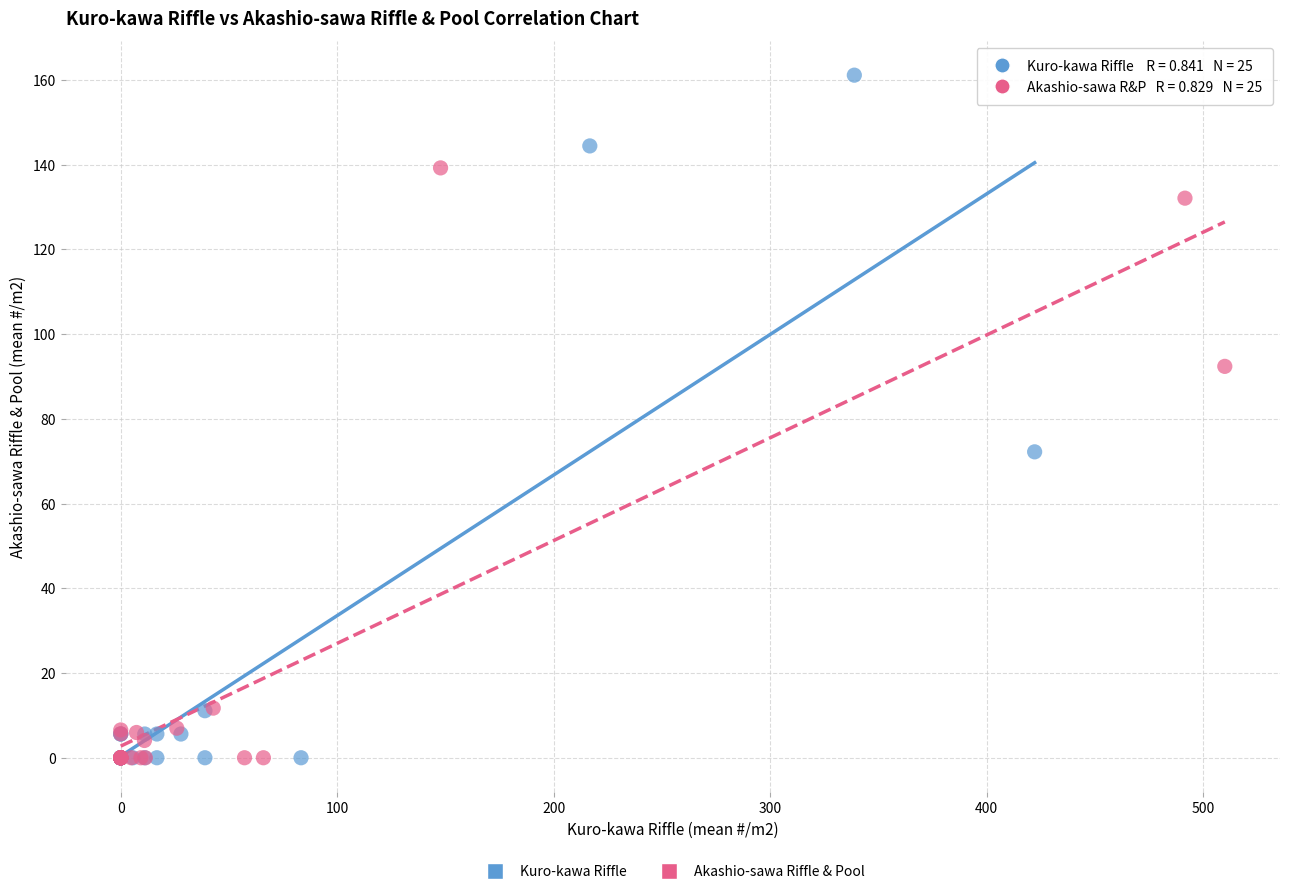

Which series contains the highest Y value?

Kuro-kawa Riffle